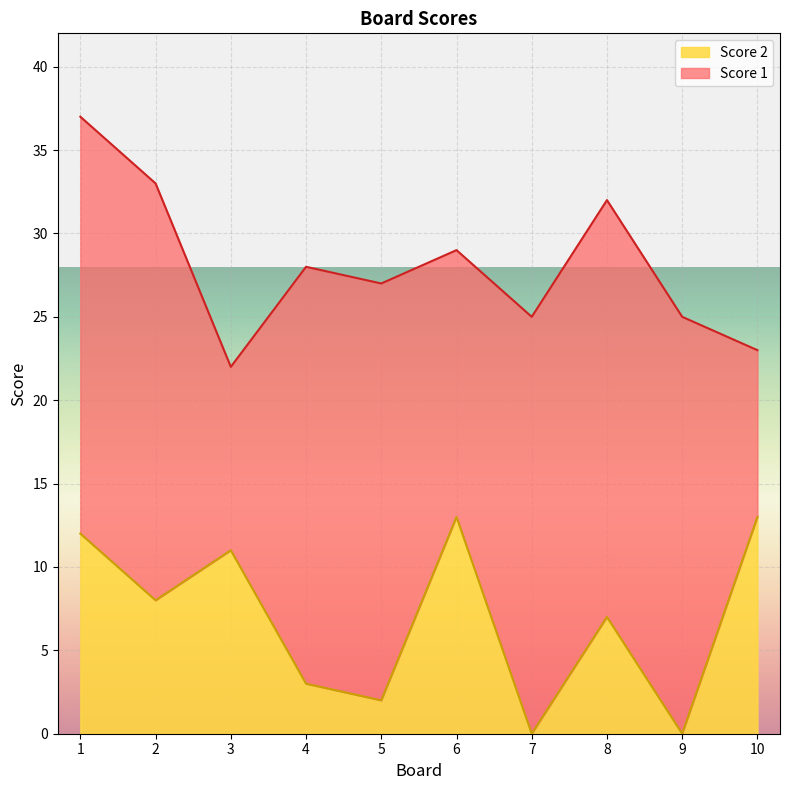

Rank the categories by value from highest to lowest.

6, 10, 1, 3, 2, 8, 4, 5, 7, 9